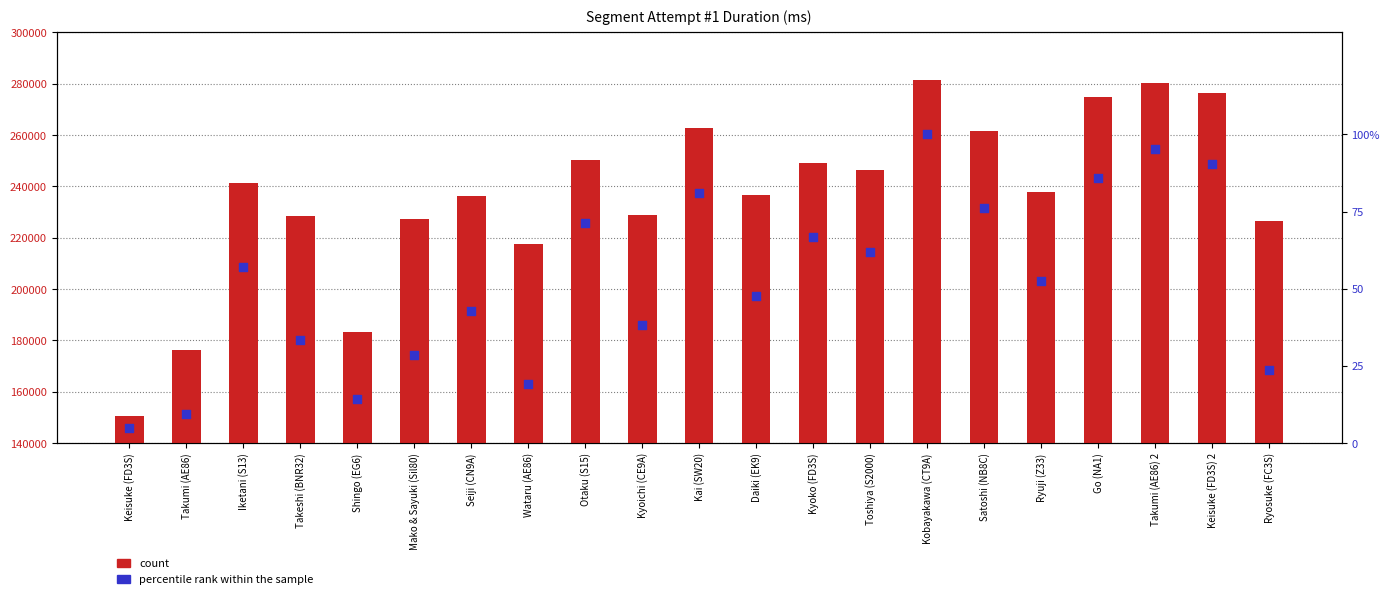

Which series has the largest Y range (max minus min)?

count